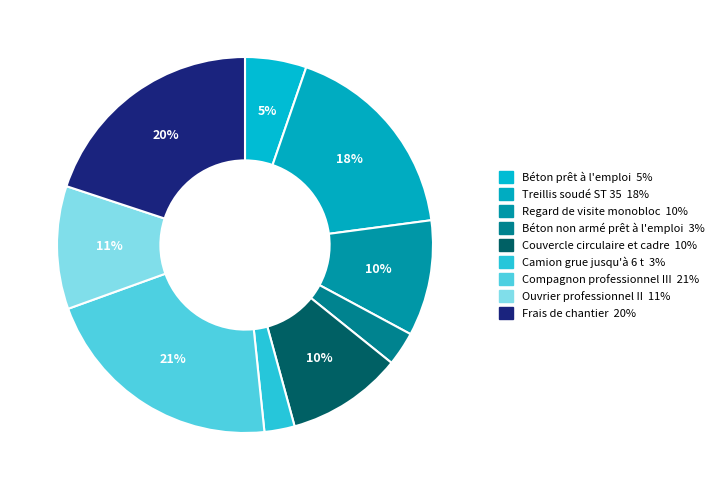

To the nearest percent, what portion does Frais de chantier represent?

20%